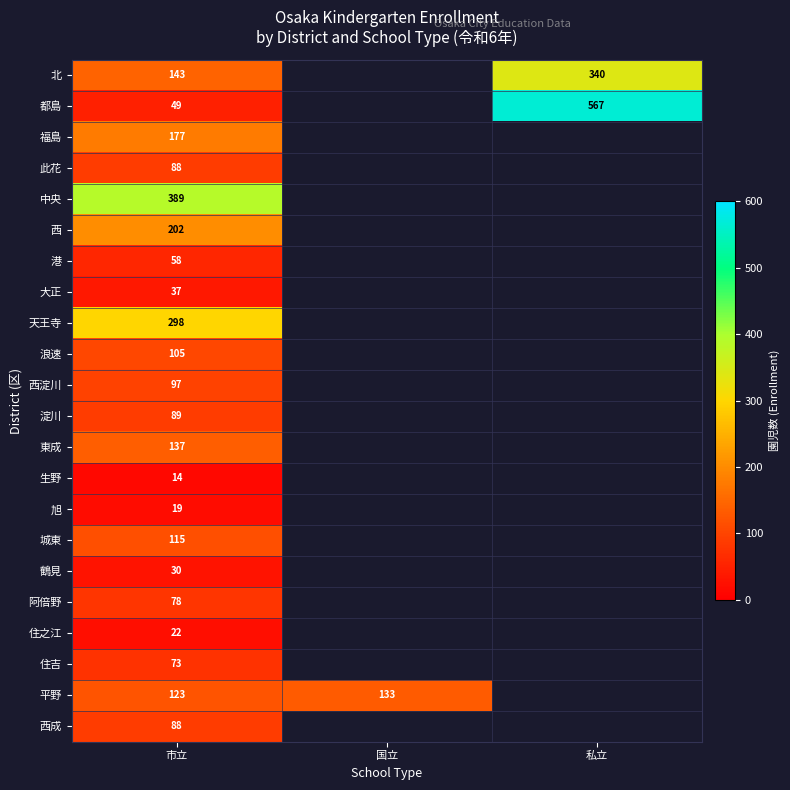

What is the total value across all series at 市立?

2431